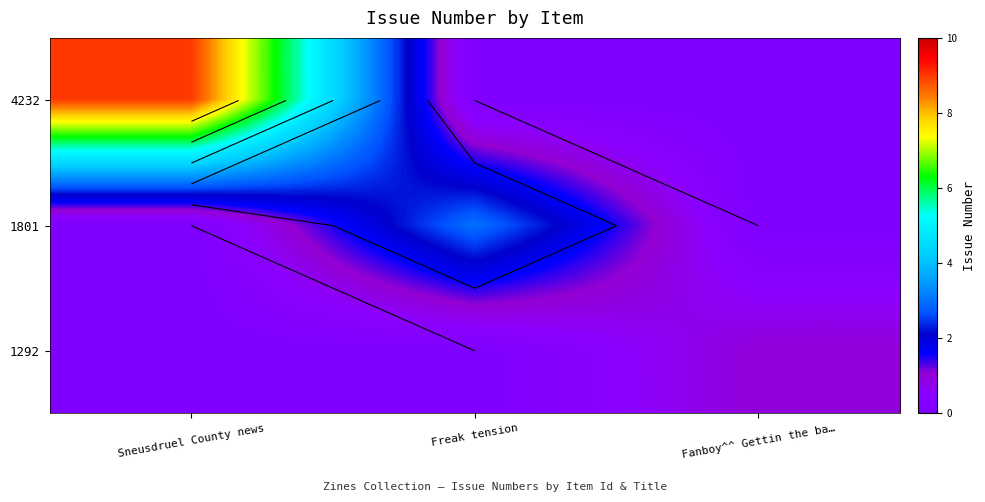

Which series has the largest range (max minus min)?

4232